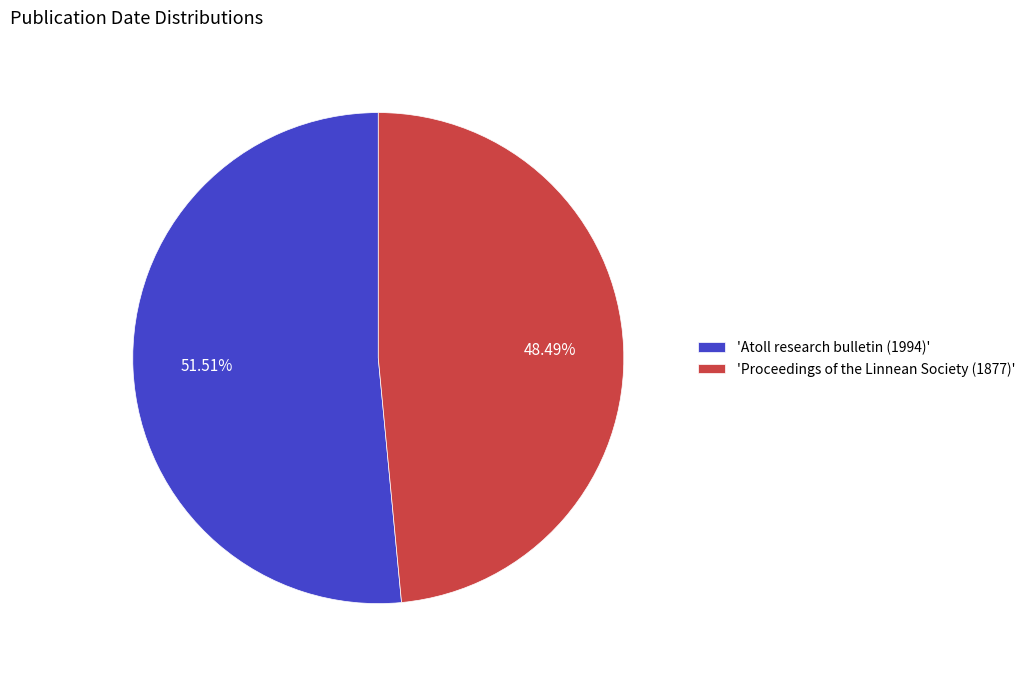

Rank the categories by value from lowest to highest.

'Proceedings of the Linnean Society (1877)', 'Atoll research bulletin (1994)'